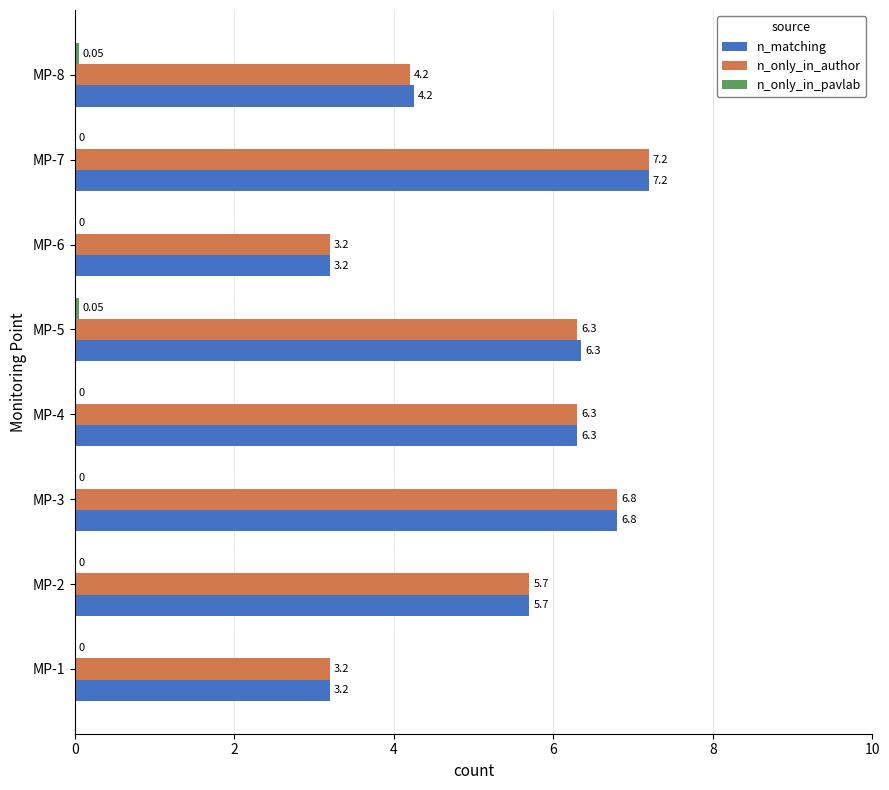

Which series has the largest total across all categories?

n_matching